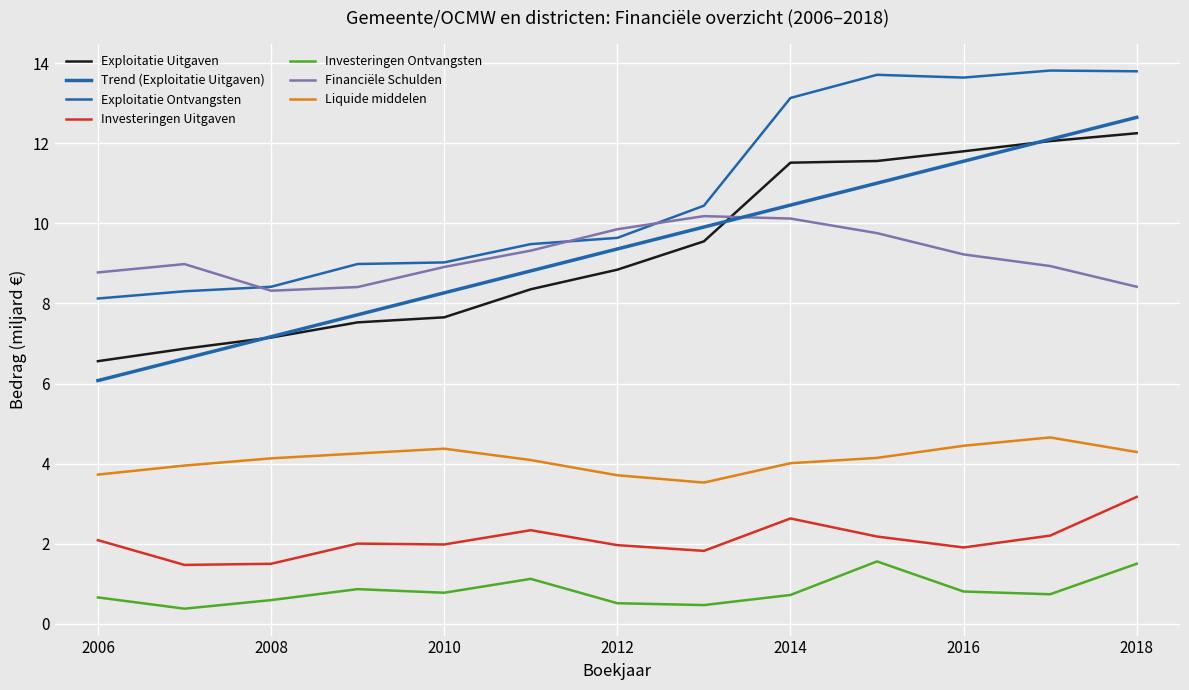

How many lines are shown in the chart?

7